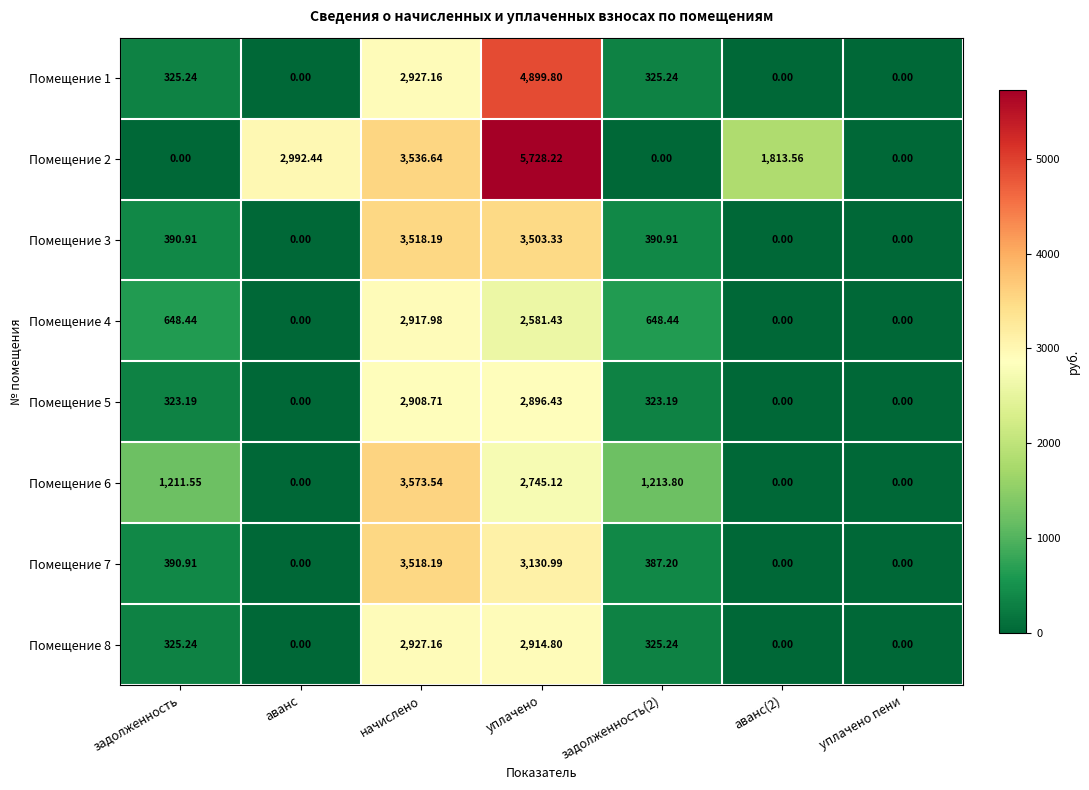

Where does the Помещение 6 series first go above 1211?

задолженность